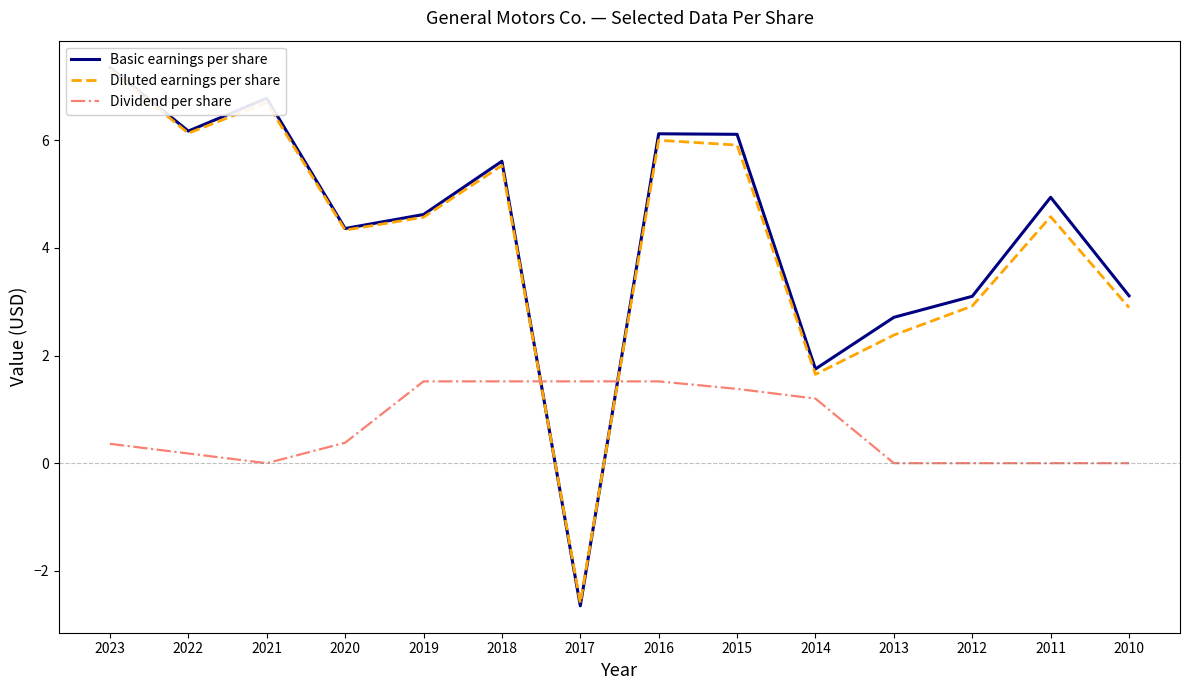

Reading left to right, transcribe all the data shown in this chart.

Basic earnings per share: 7.3	6.2	6.8	4.4	4.6	5.6	-2.6	6.1	6.1	1.8	2.7	3.1	4.9	3.1
Diluted earnings per share: 7.3	6.1	6.7	4.3	4.6	5.5	-2.6	6.0	5.9	1.6	2.4	2.9	4.6	2.9
Dividend per share: 0.4	0.2	0.0	0.4	1.5	1.5	1.5	1.5	1.4	1.2	0.0	0.0	0.0	0.0